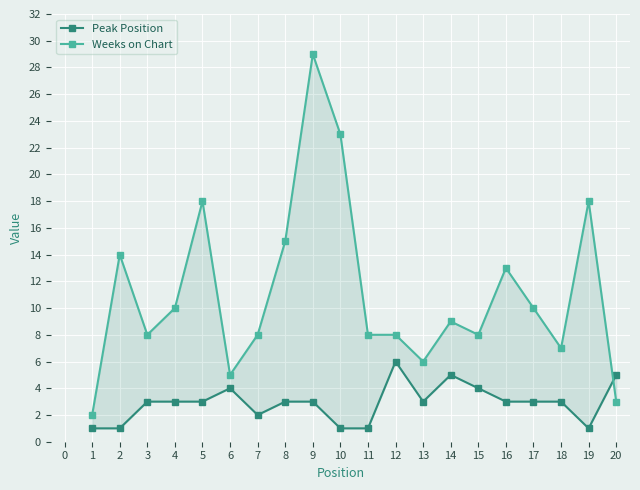

List the series in order of their peak value, lowest first.

Peak Position, Weeks on Chart